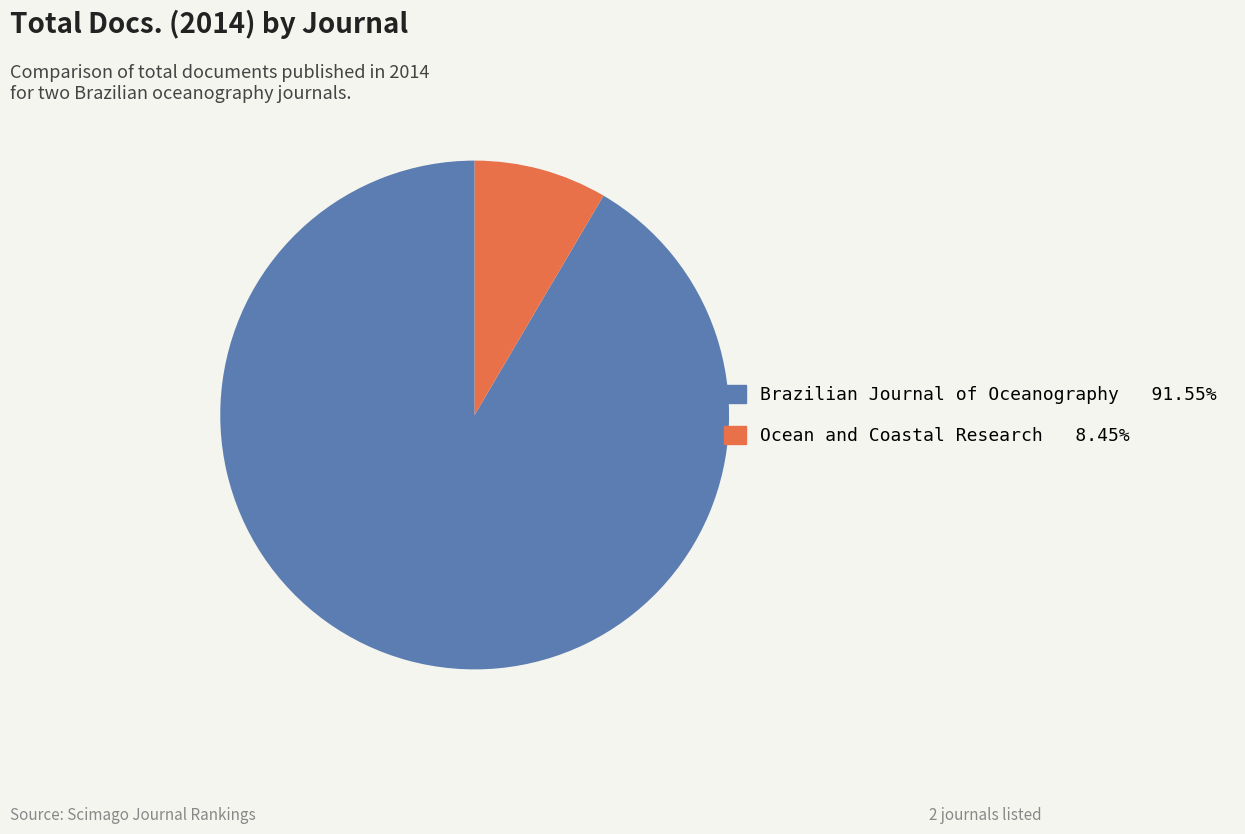

Does any single category account for the majority?

Yes